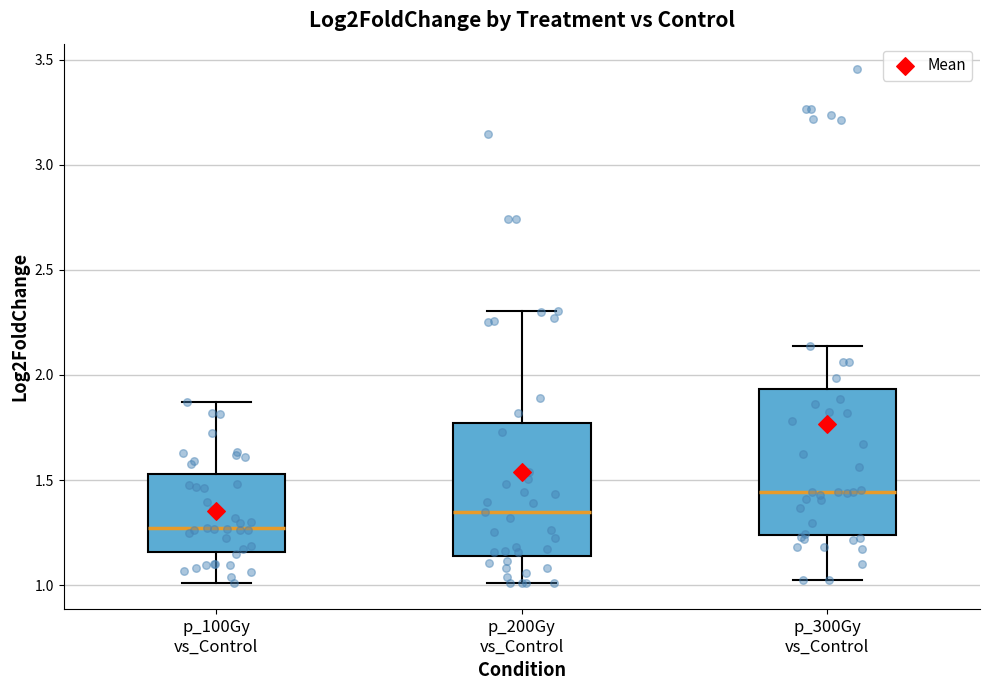

Which box has the highest median line?

p_300Gy vs_Control